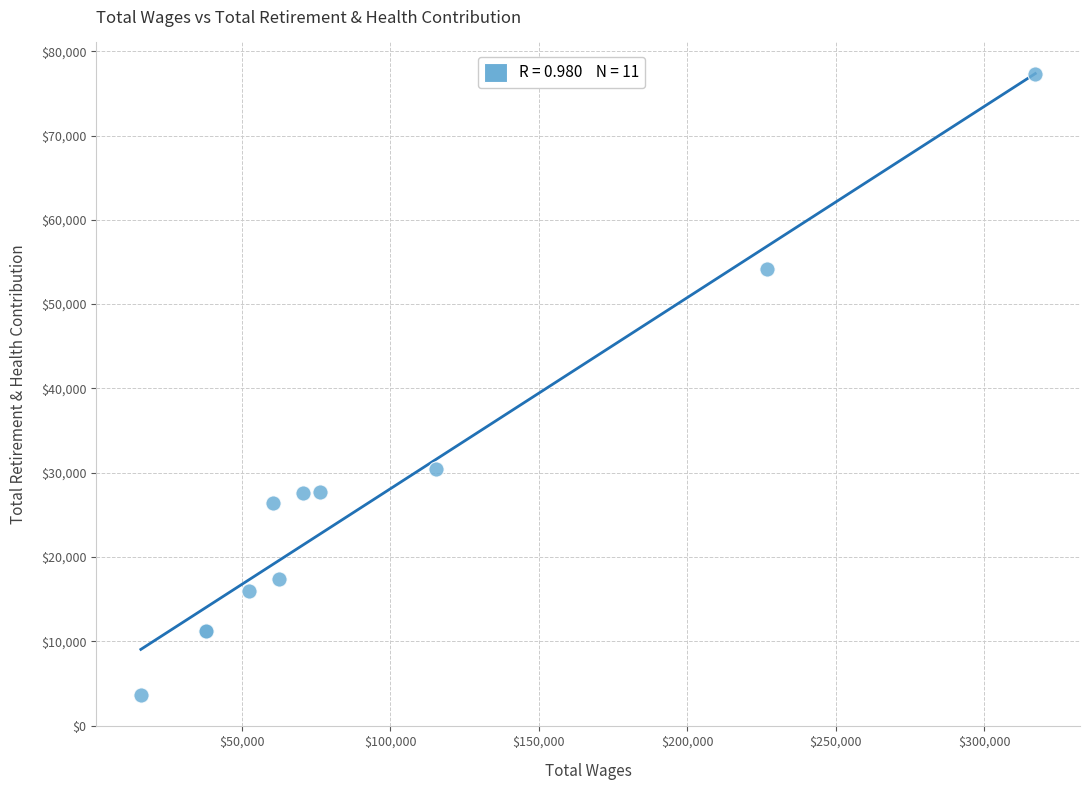

What Y value in the scatter plot is closest to 40479?

30459